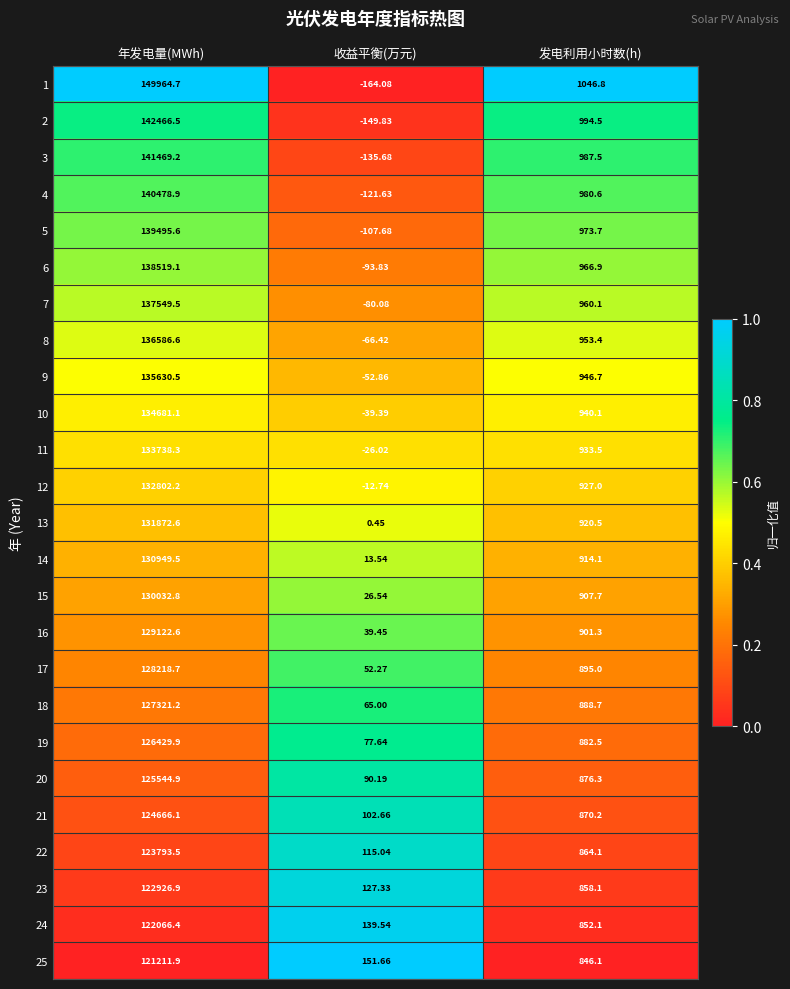

Rank the categories by 18 value from lowest to highest.

收益平衡(万元), 发电利用小时数(h), 年发电量(MWh)